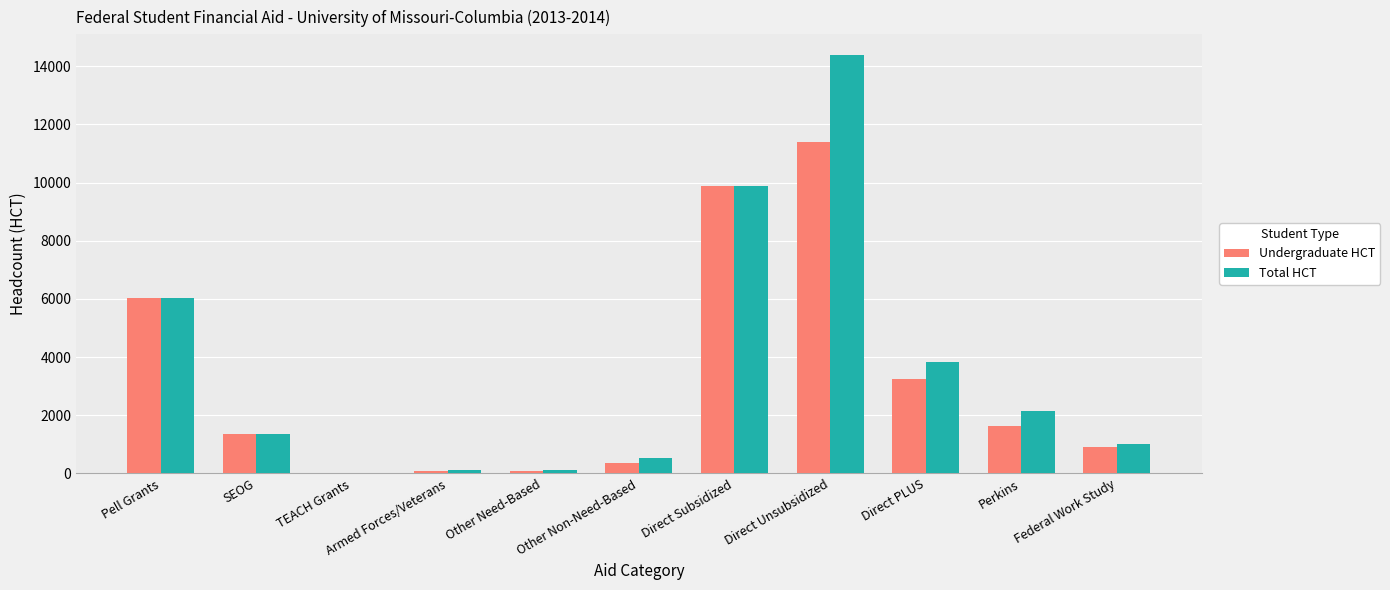

Is the value of Undergraduate HCT at Federal Work Study greater than the value of Total HCT at Direct Unsubsidized?

No